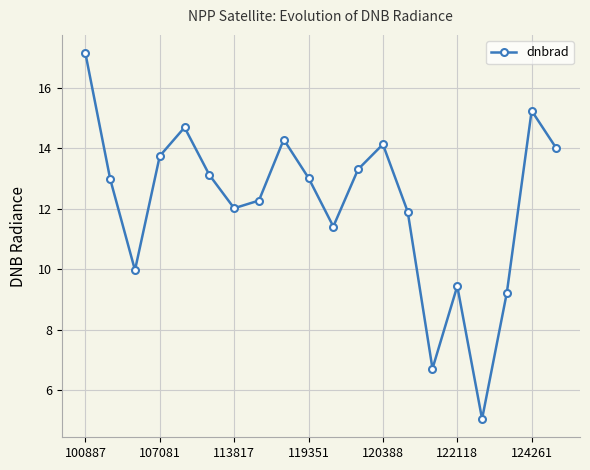

Does the chart have visible grid lines?

Yes